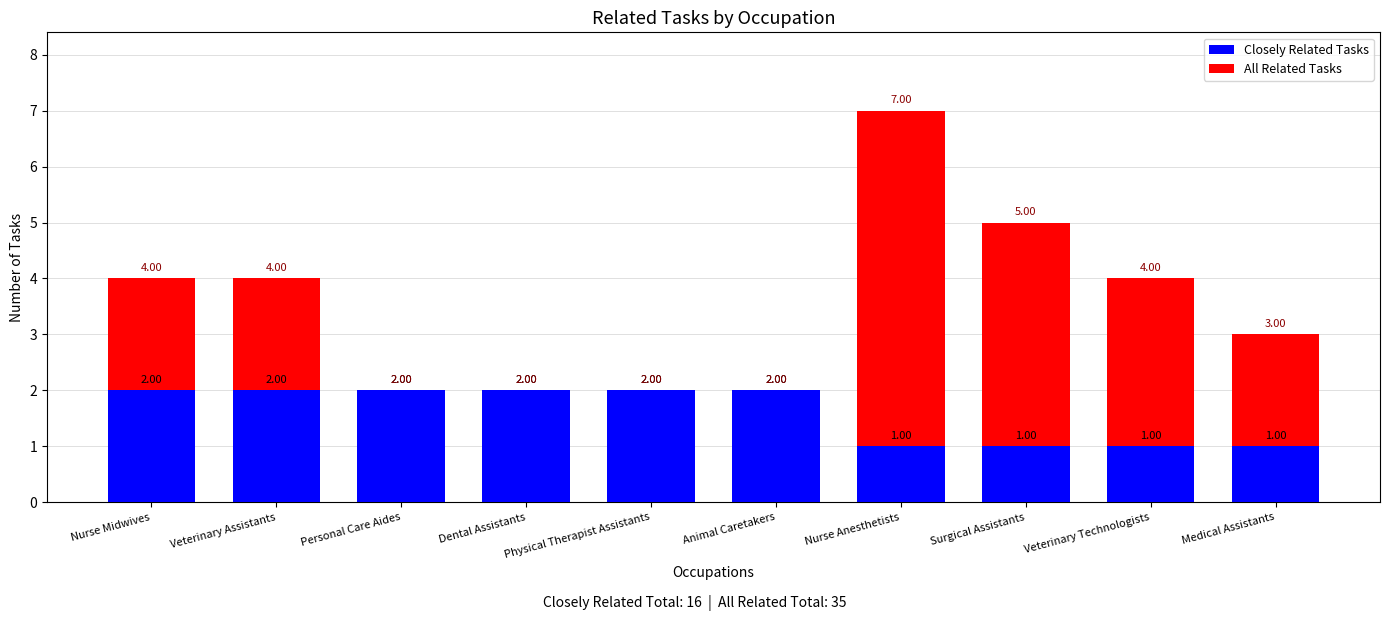

Is it true that All Related Tasks equals 5 at Veterinary Technologists?

False